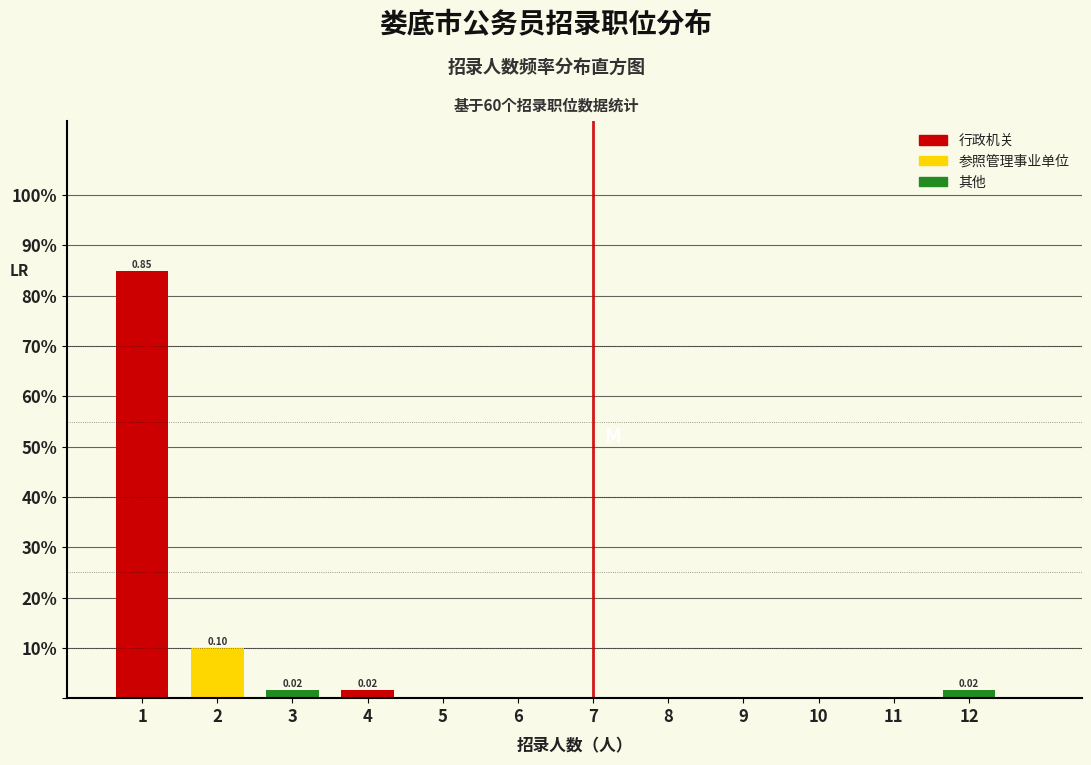

Are the bars horizontal?

No